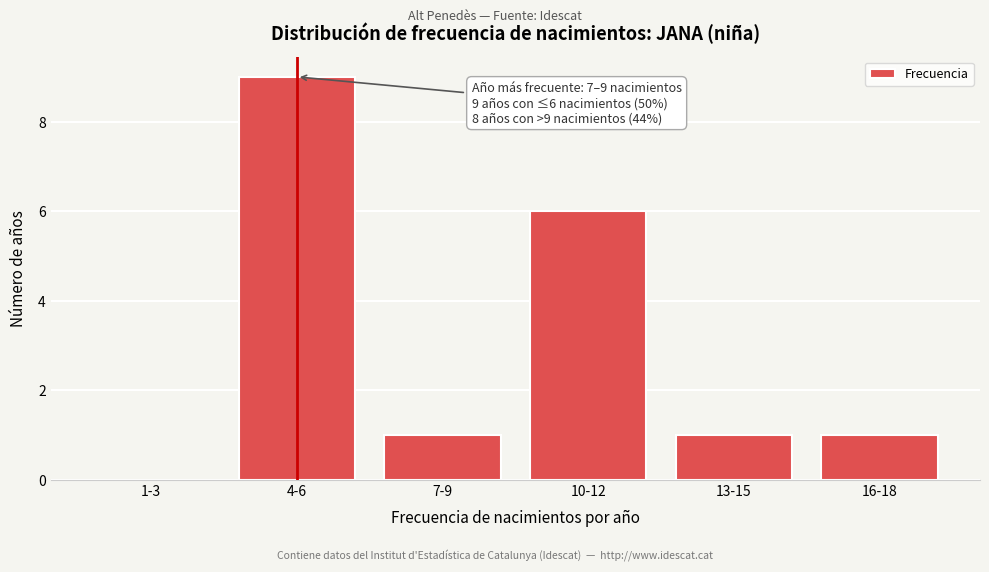

Reading left to right, list all the values displayed in this chart.

1-3=0	4-6=9	7-9=1	10-12=6	13-15=1	16-18=1